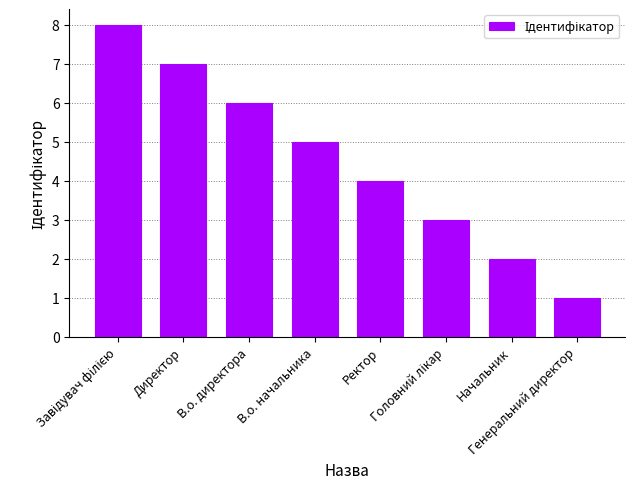

What is the difference between the second highest and minimum values?

6